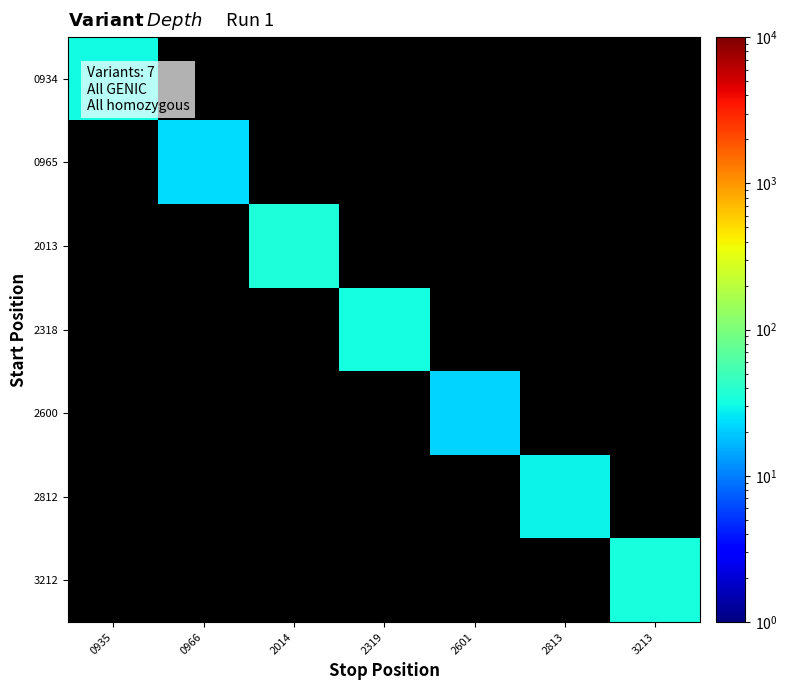

At which label does 0965 reach its minimum?

0935